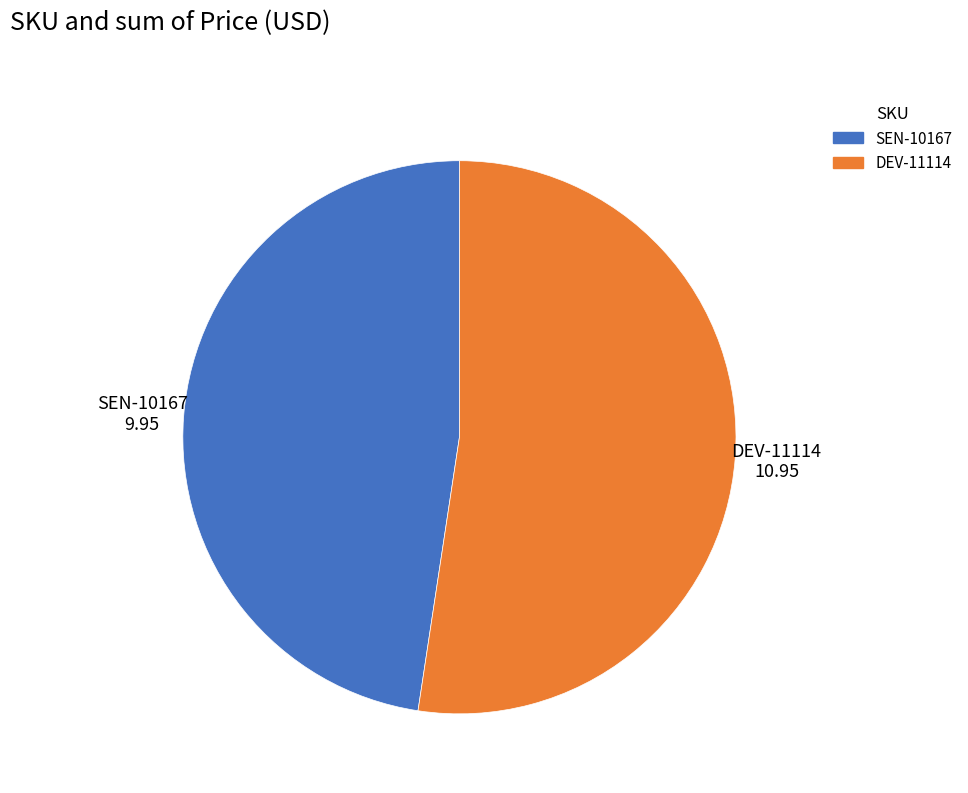

Count the number of slices in the pie.

2